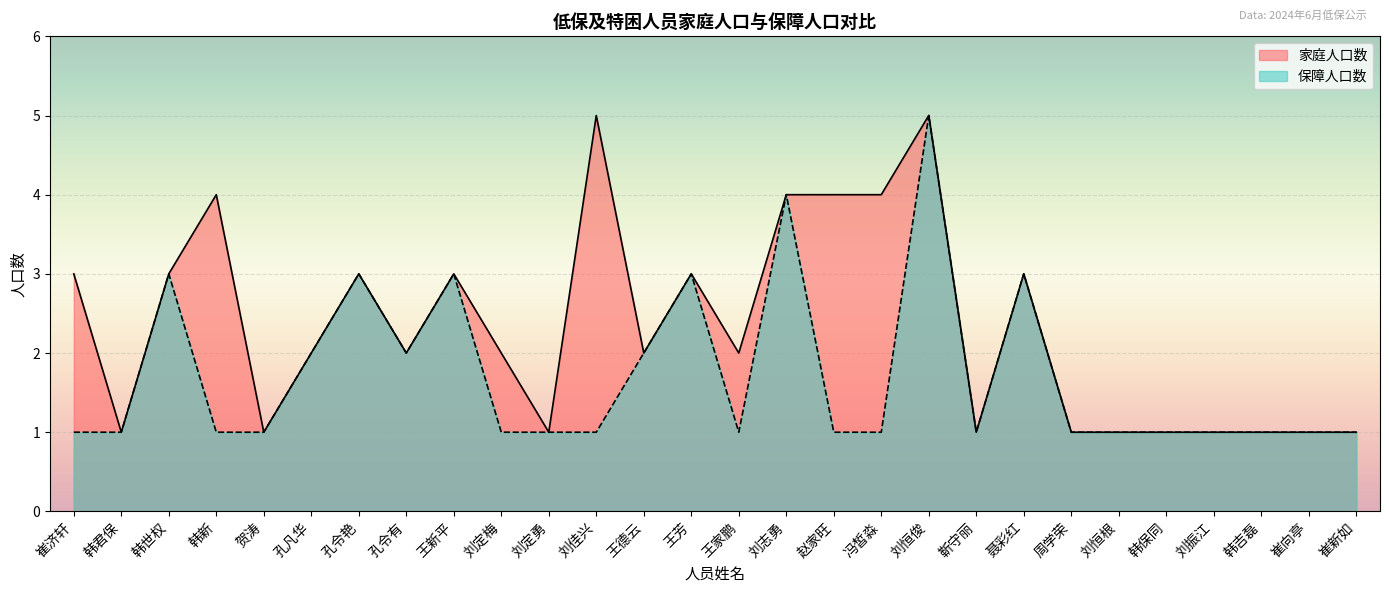

True or false: 家庭人口数 has a value of 1 at 冯皙淼.

False